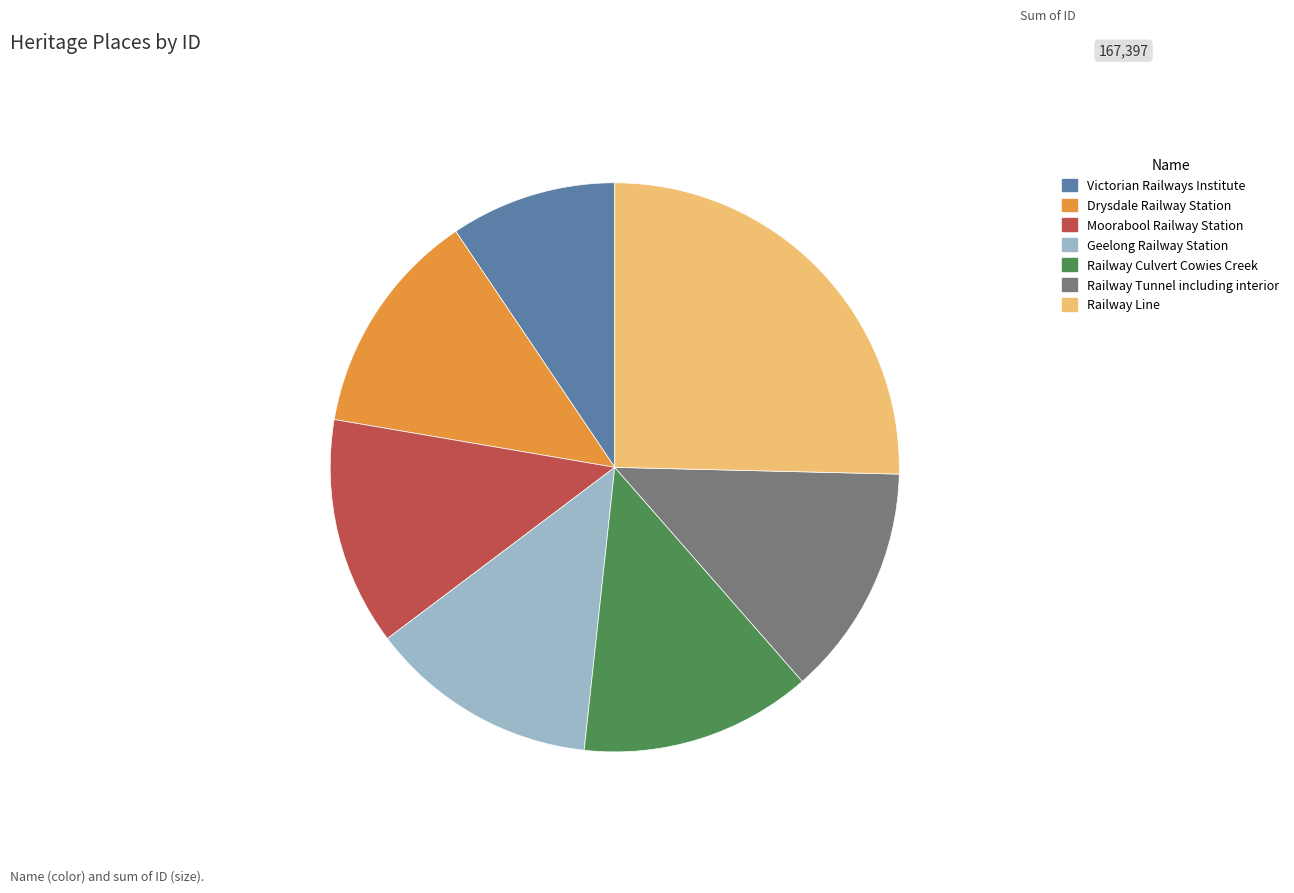

Is there a majority slice in this chart?

No